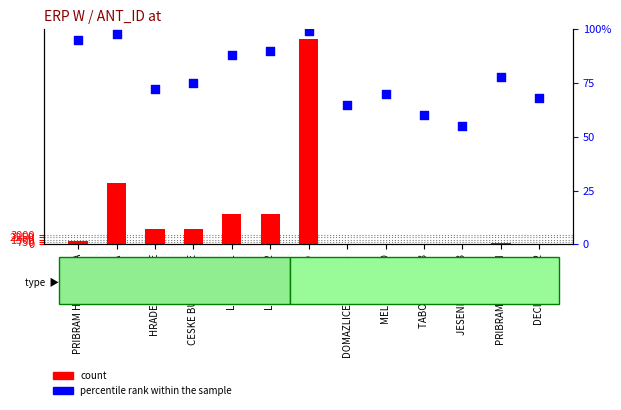

At which category is the sum across all series the highest?

BRNO